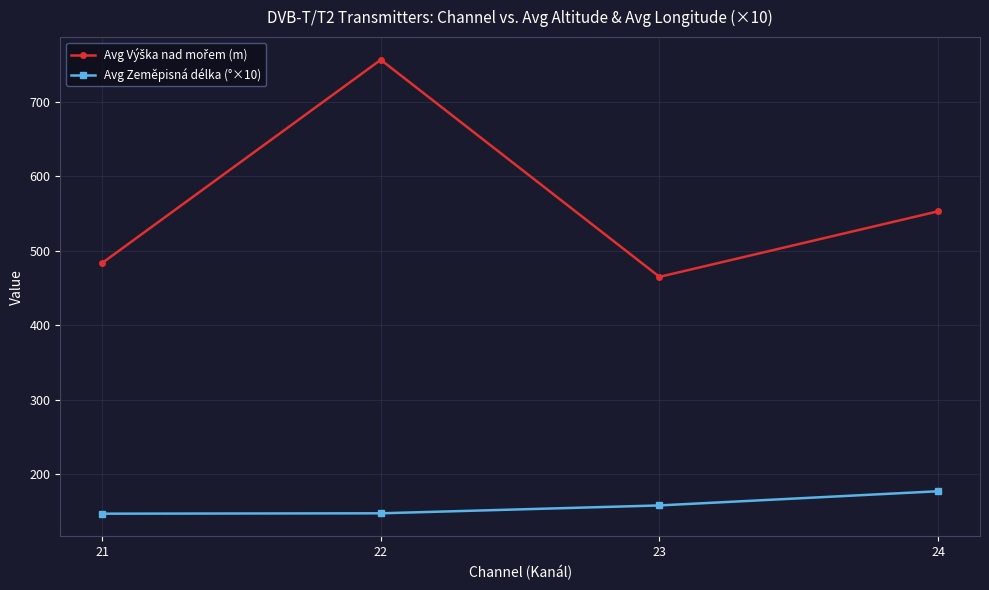

True or false: Avg Zeměpisná délka (°×10) has a value of 238.8 at 21.

False